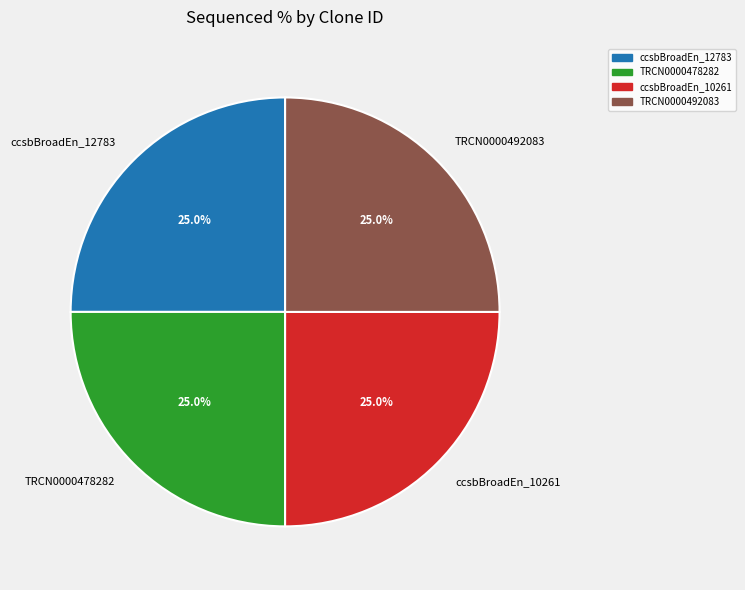

What percentage is NOT represented by ccsbBroadEn_12783?

75.0%